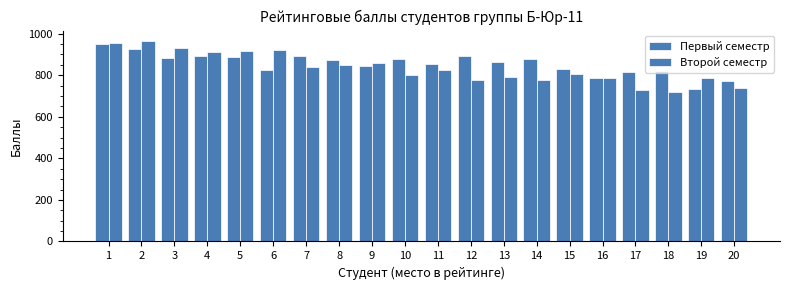

What is the value of the Второй семестр bar at the 13th from the left?

791